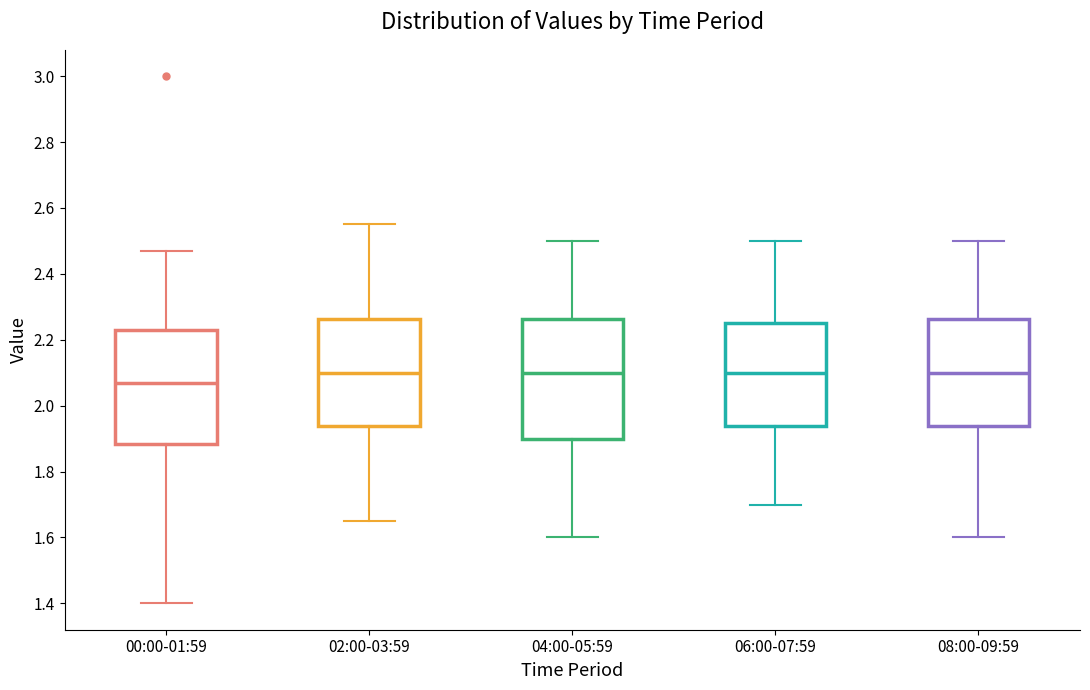

Which box has the lowest median line?

00:00-01:59